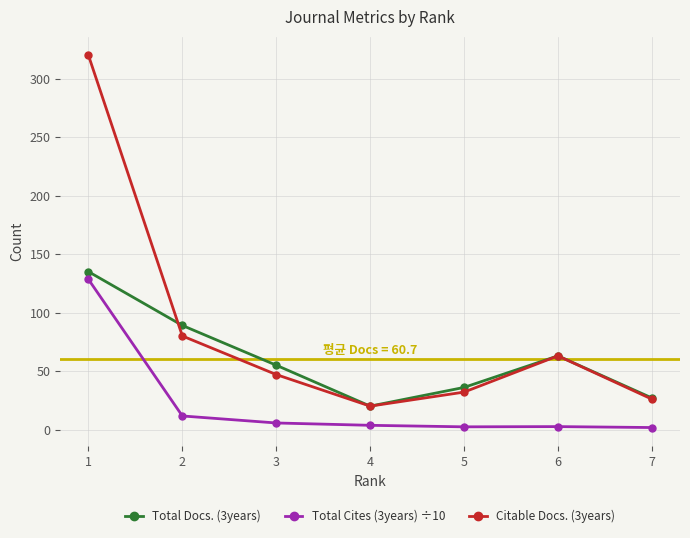

What is the difference between the highest and lowest values at 4?

16.4